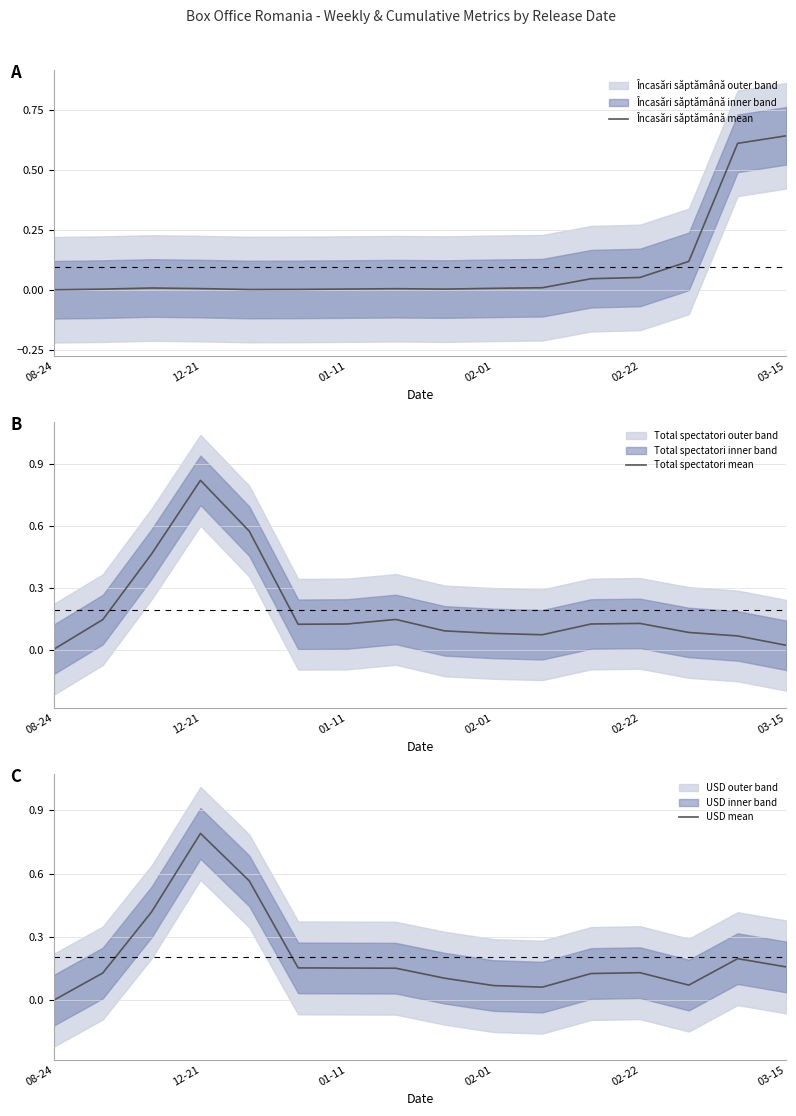

How many lines are shown in the chart?

3